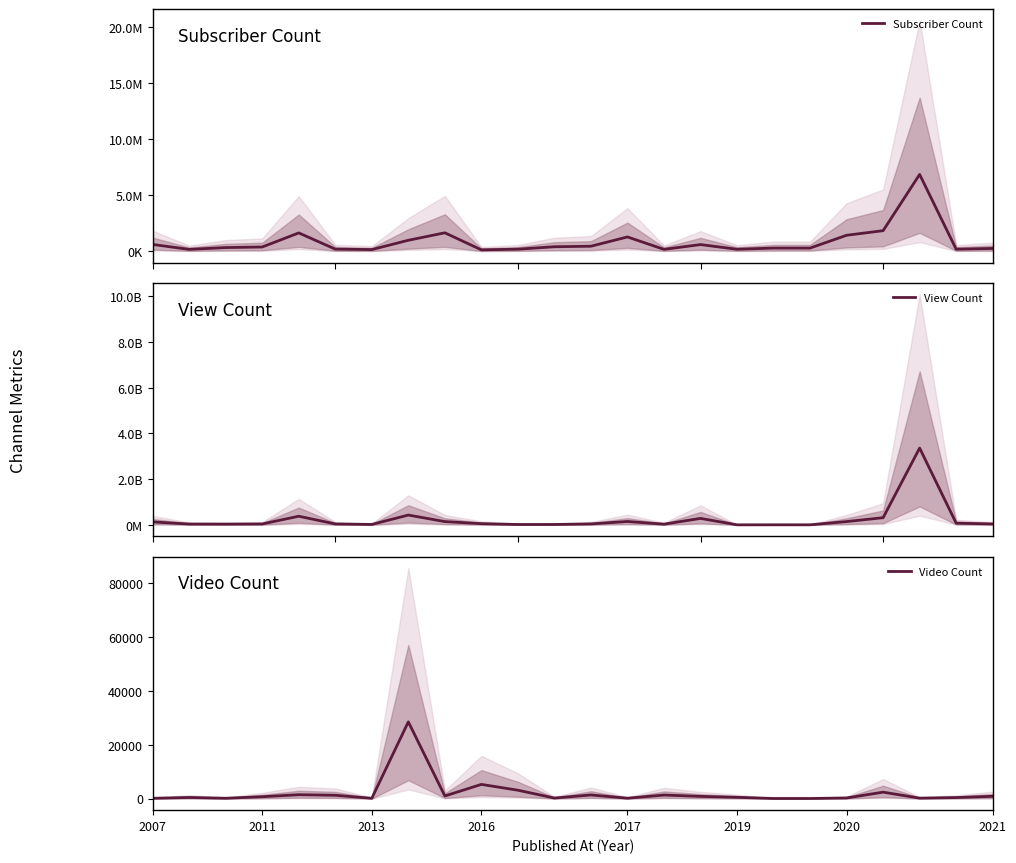

Between 2007 and 2021, which series saw the biggest shift?

View Count